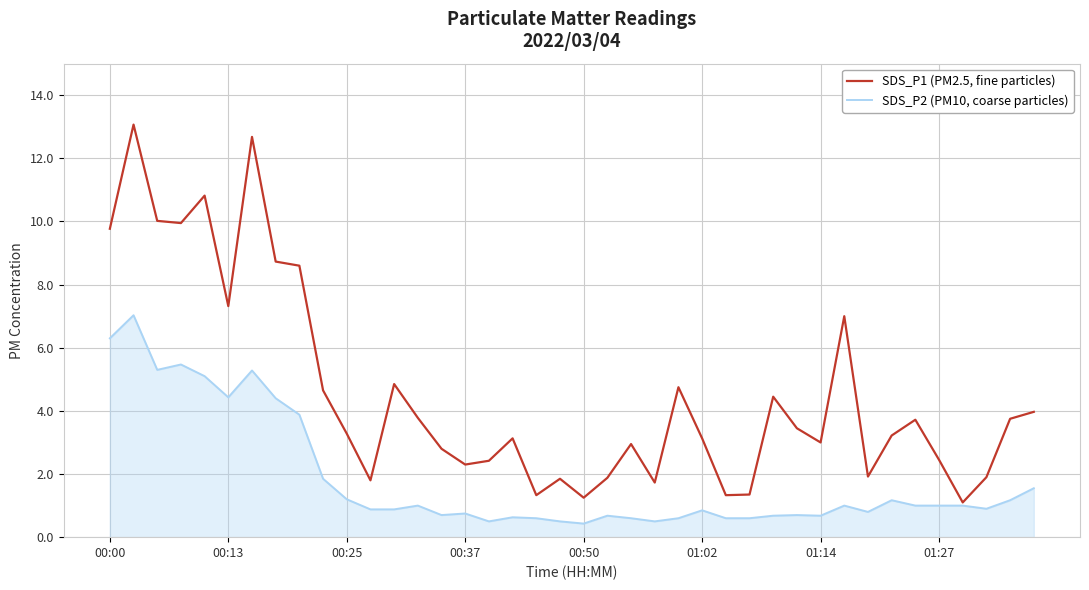

Which series has the largest total across all categories?

SDS_P1 (PM2.5, fine particles)